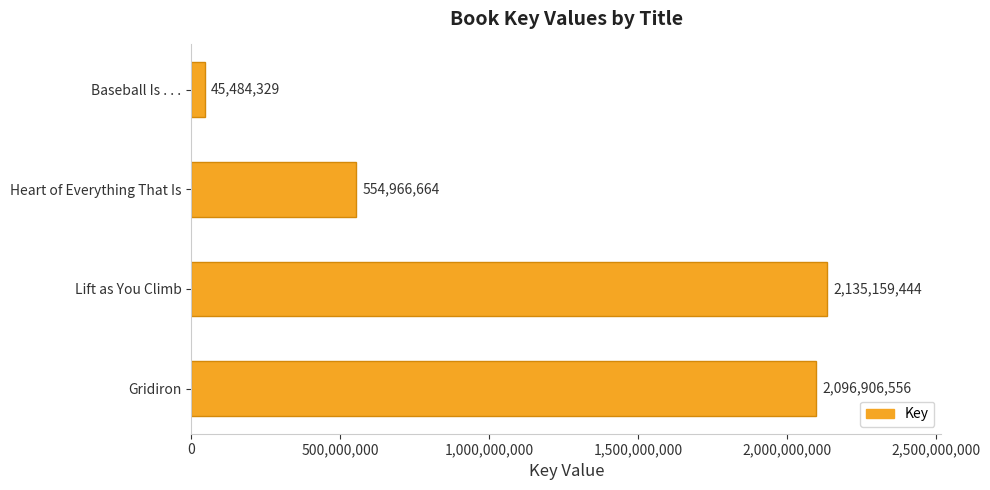

What is the greatest value displayed?

2135159444